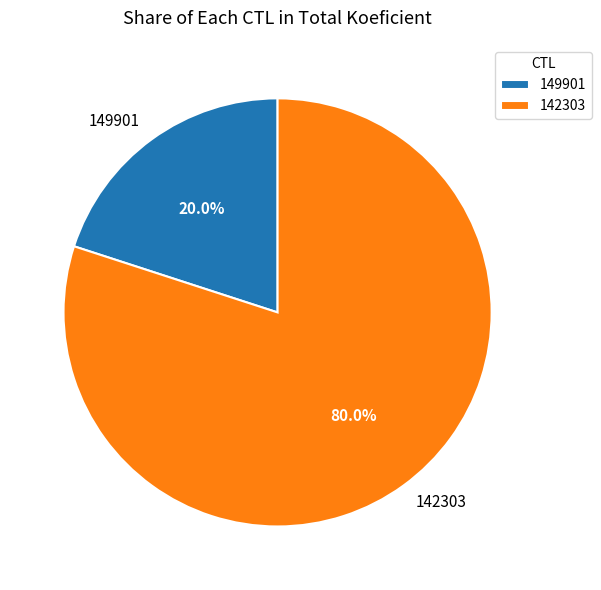

What is the total percentage of 149901 and 142303?

100.0%